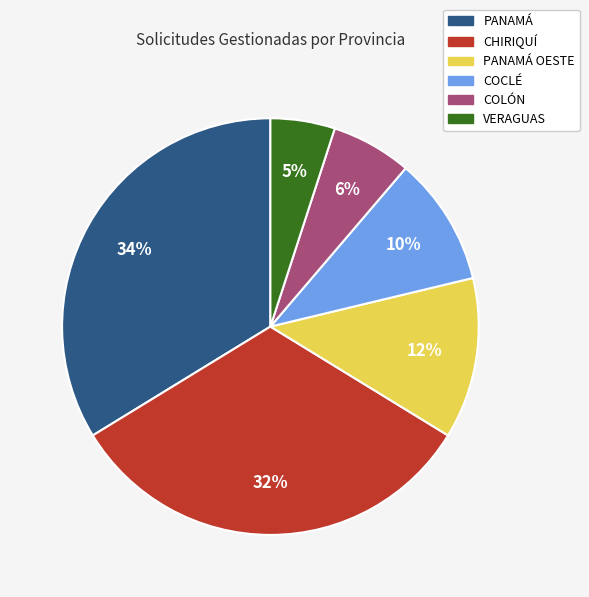

How many slices are in this pie chart?

6